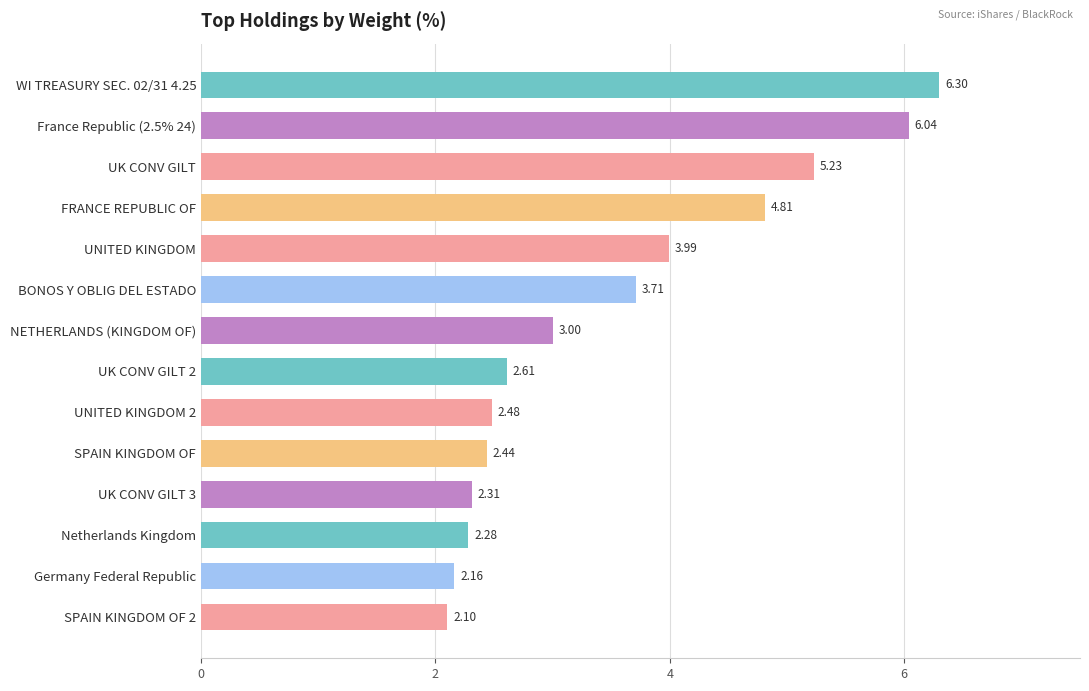

How many values are below 3?

7